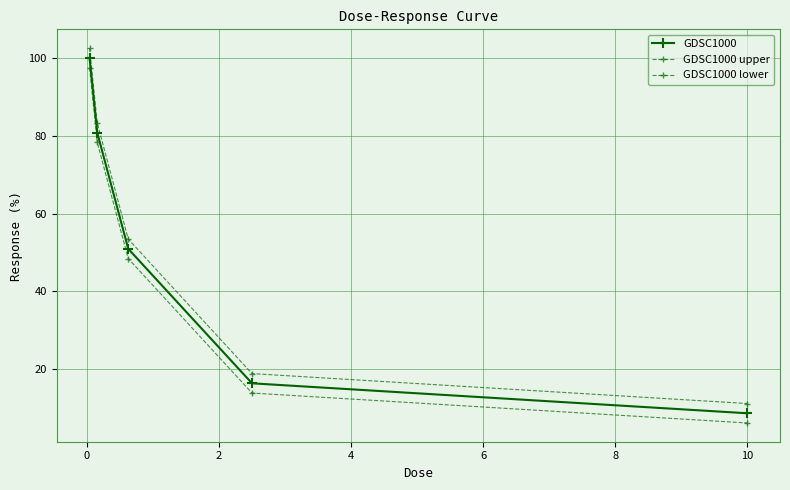

Does the chart display data point markers on the line(s)?

Yes